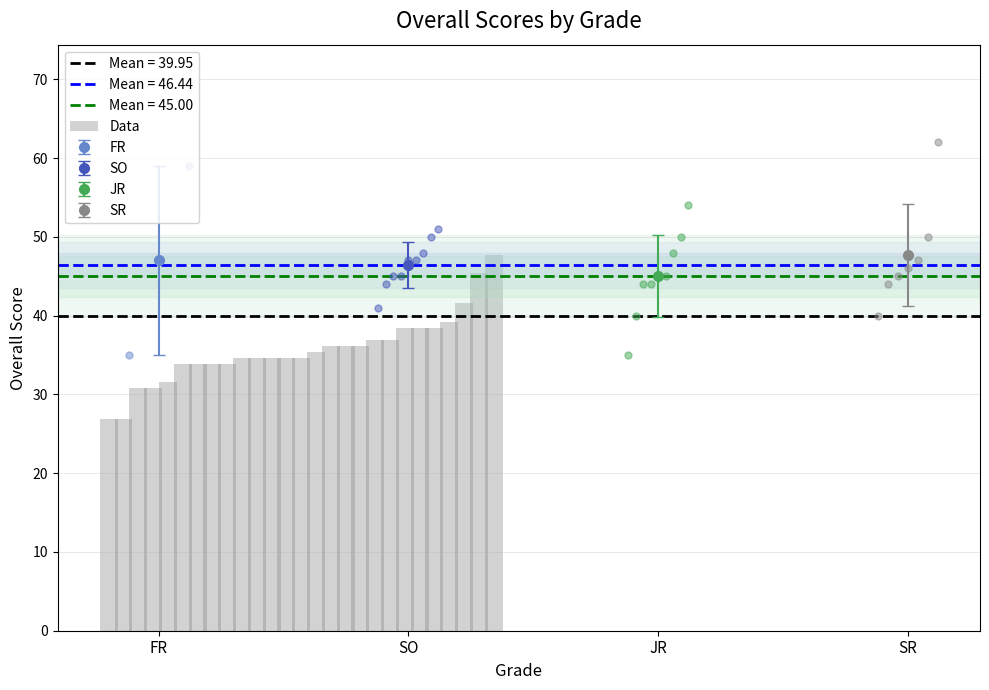

What is the smallest value displayed?

26.9